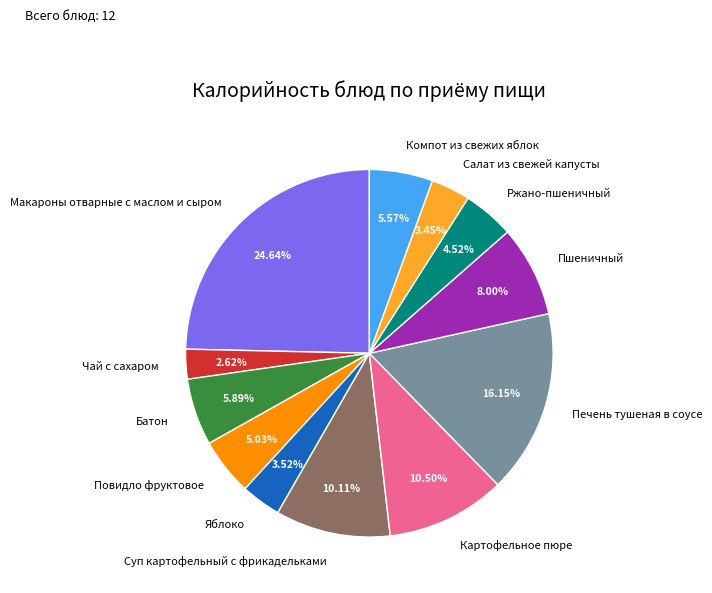

Which category has the smallest portion of the pie?

Чай с сахаром